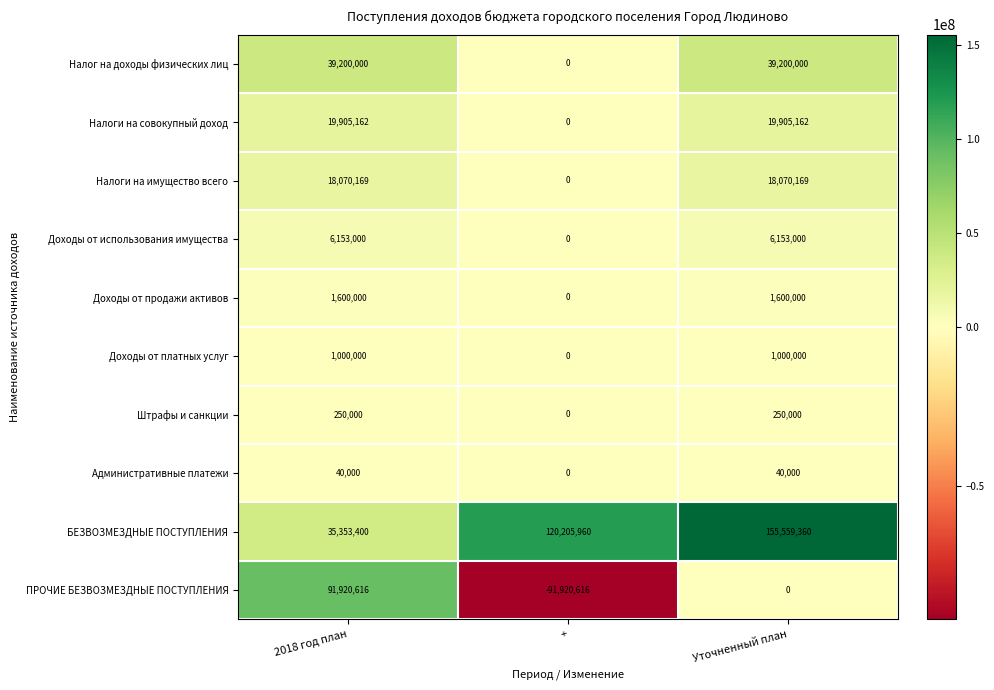

True or false: Доходы от платных услуг has a value of 1388883 at Уточненный план.

False